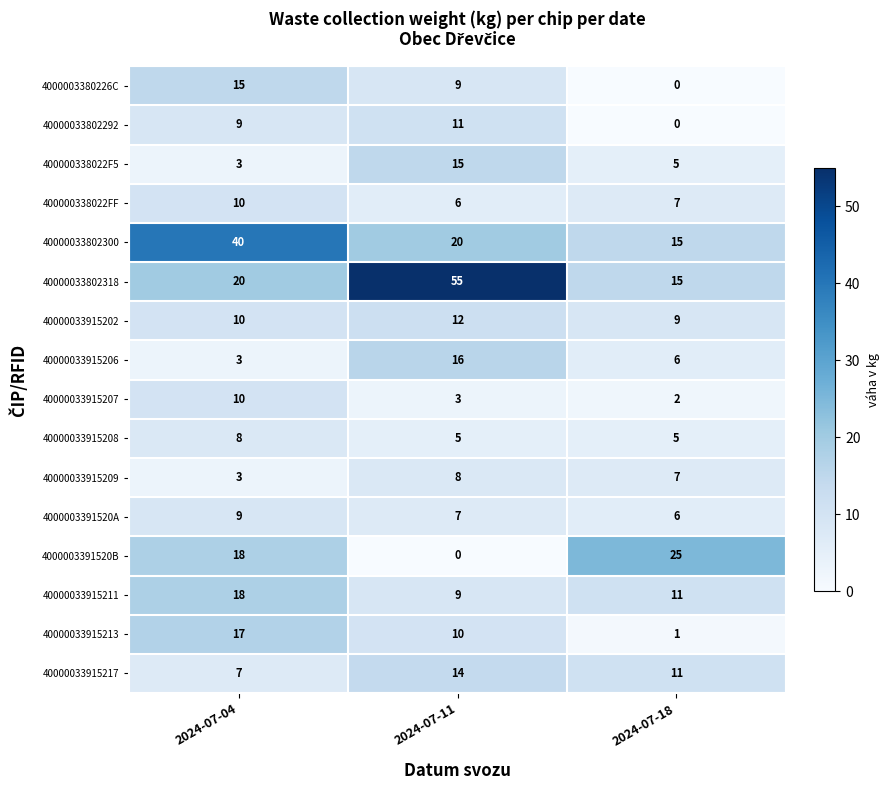

Where is 40000033915217 nearest to the value 10?

2024-07-18